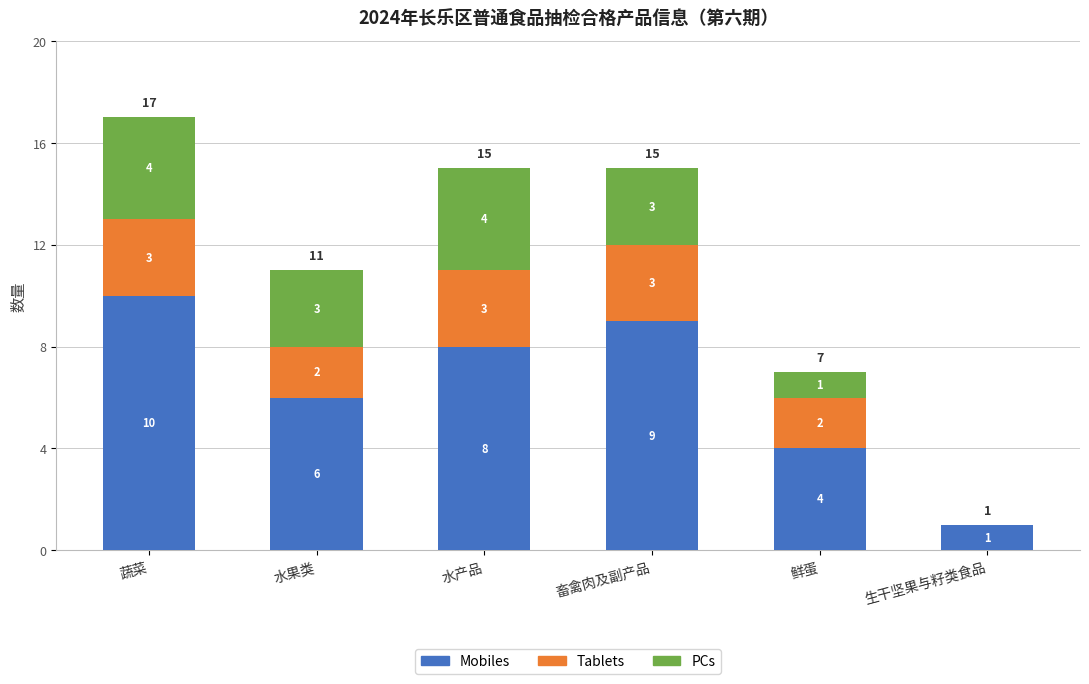

True or false: Mobiles has a value of 13 at 水产品.

False